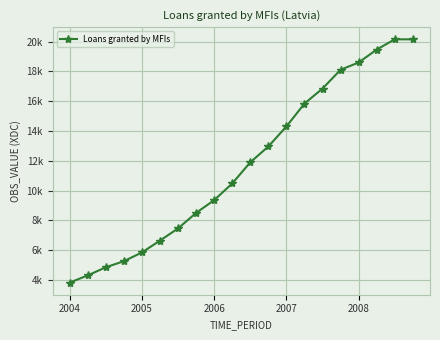

Is this an area chart (filled region under the line)?

No